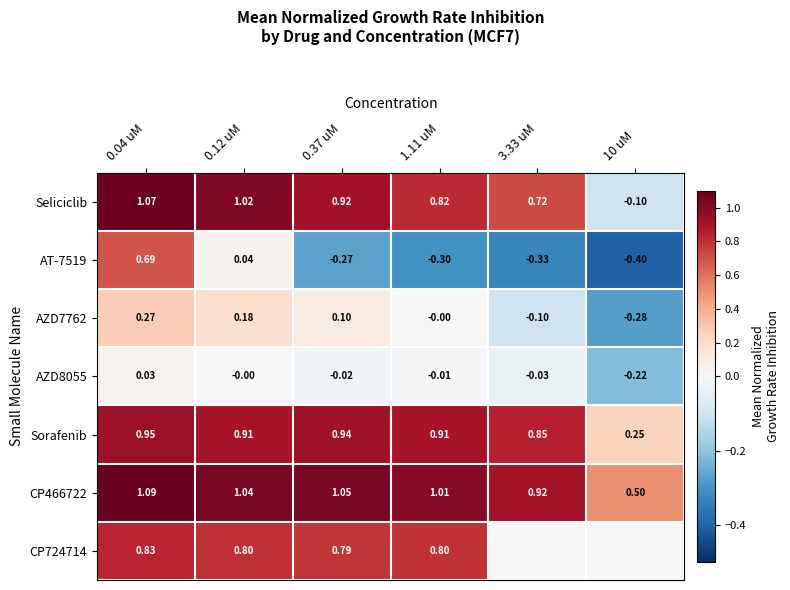

At which category is the sum across all series the highest?

0.04 uM